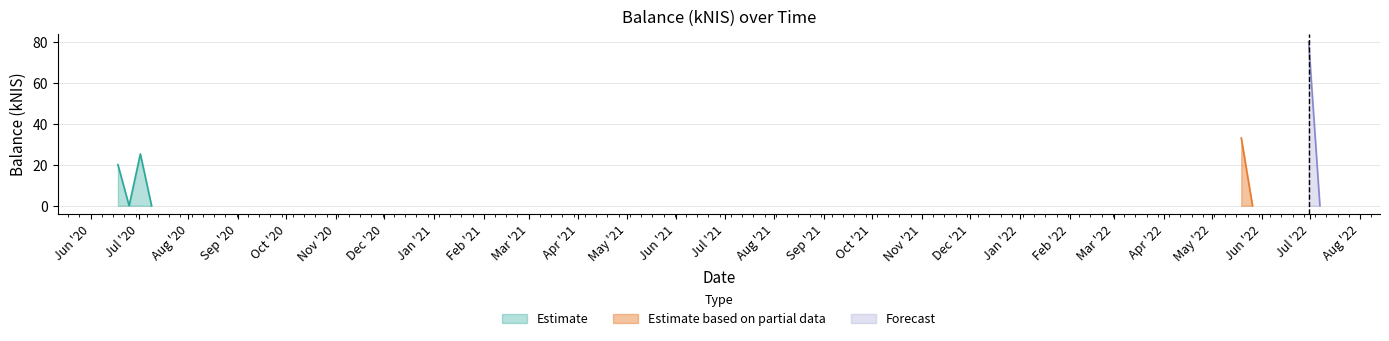

Reading left to right, extract all data points from this chart.

20.1	0.0	25.4	0.0	33.2	0.0	80.2	0.0